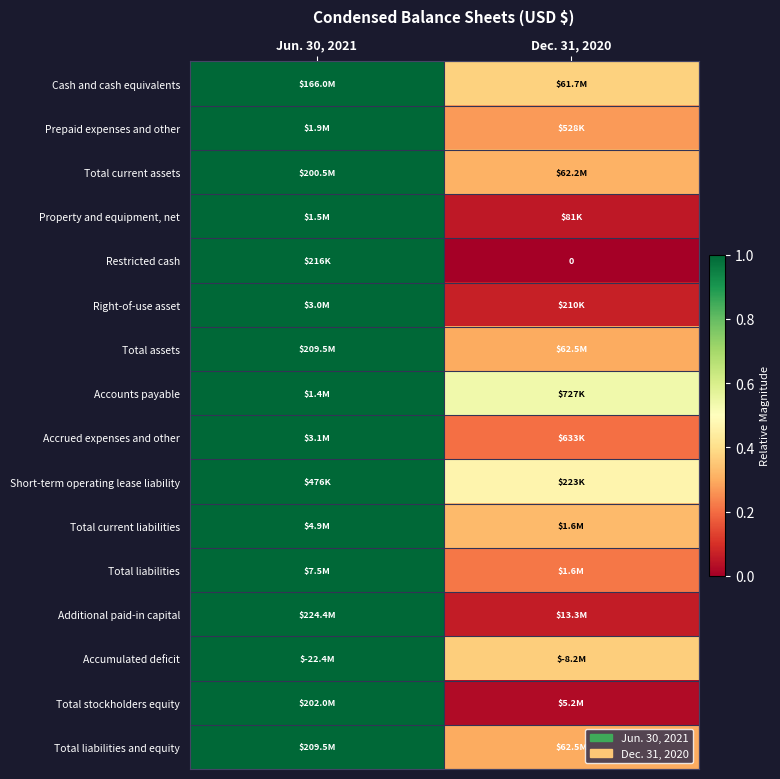

Is it true that Accounts payable equals 1.3 at Jun. 30, 2021?

False